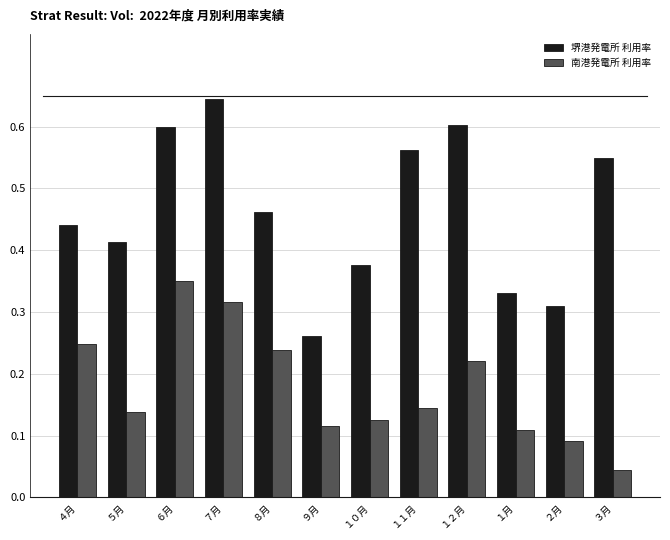

Which category has the lowest value in the 堺港発電所 利用率 series?

９月